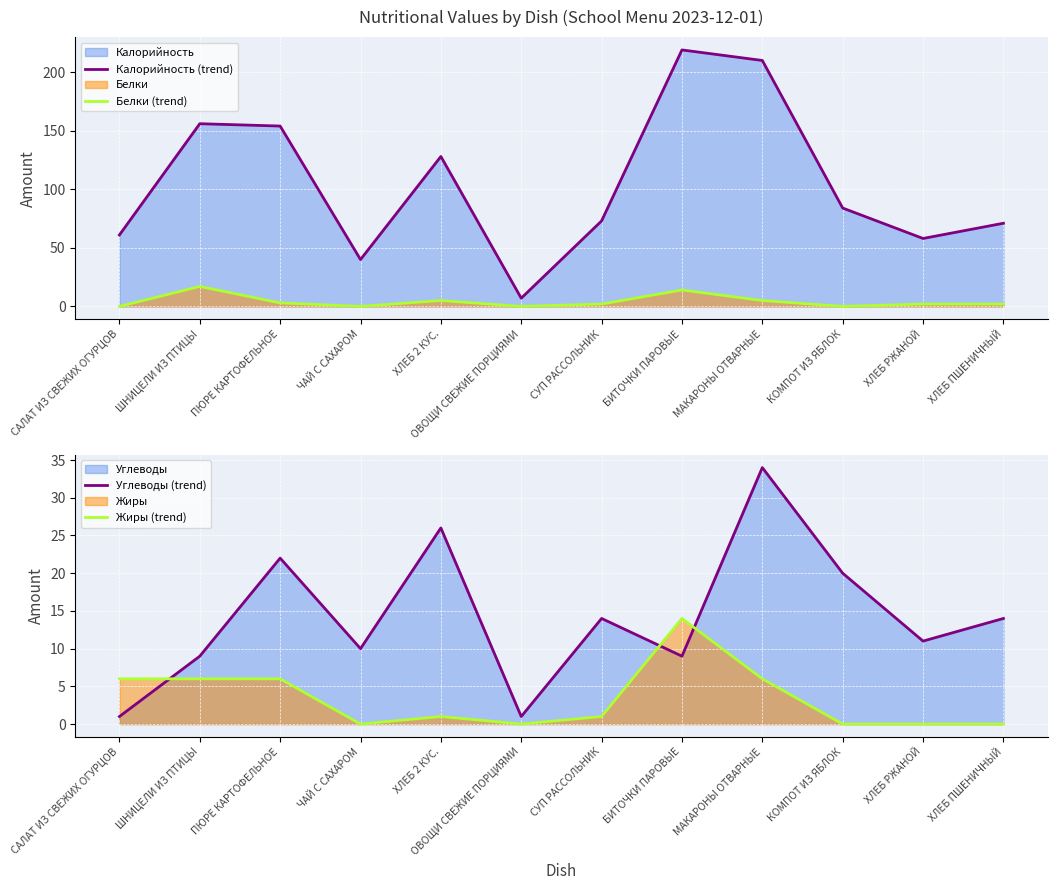

At which label does Калорийность (trend) reach its minimum?

ОВОЩИ СВЕЖИЕ ПОРЦИЯМИ